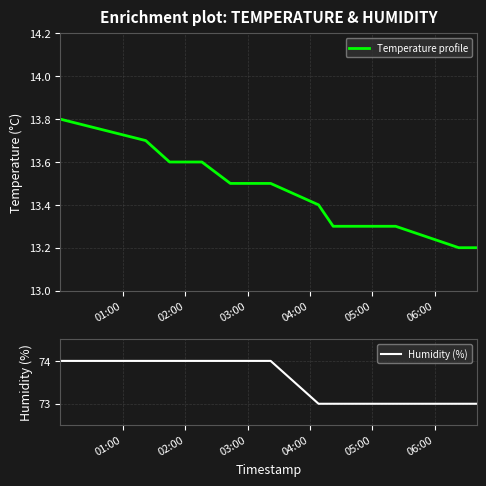

True or false: Humidity (%) and Temperature profile intersect in this chart.

False